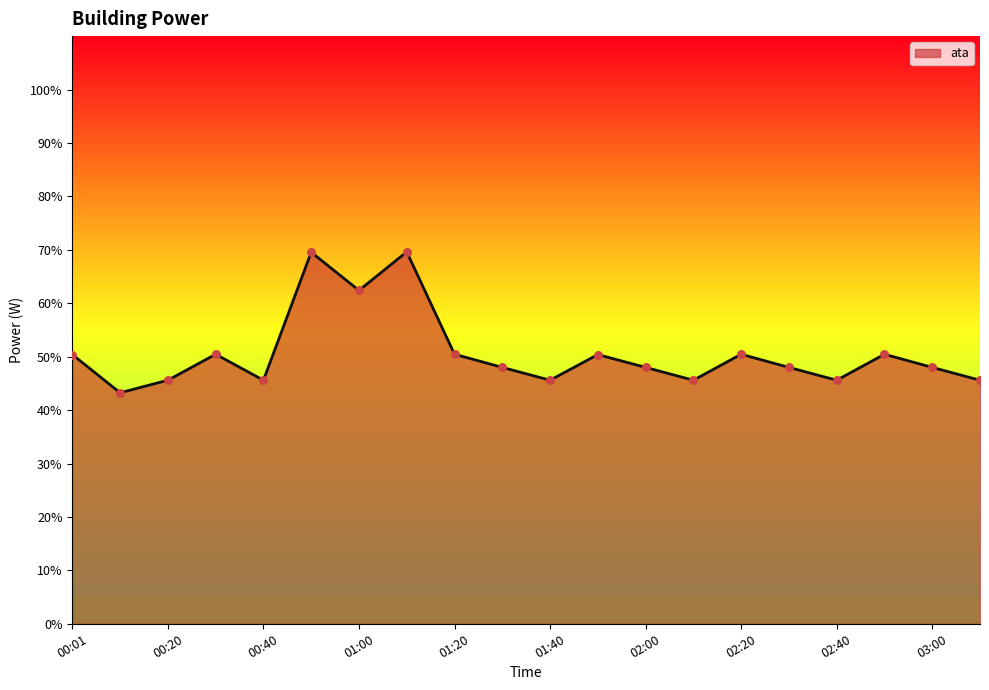

What is the difference between the maximum and minimum values?

26.4